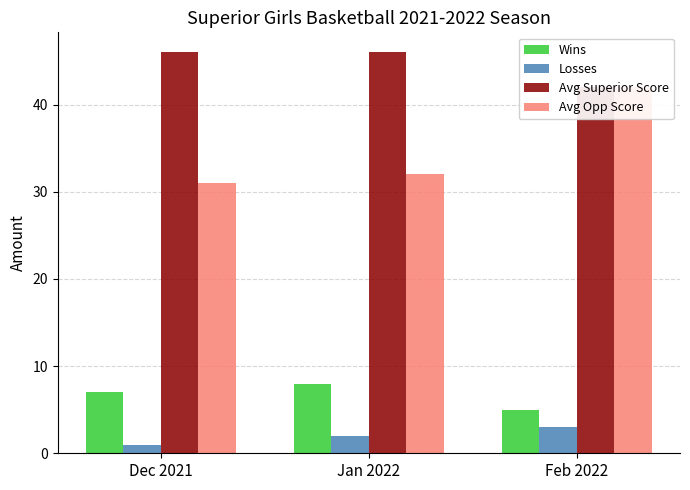

The Losses series shows 2 at Dec 2021. True or false?

False